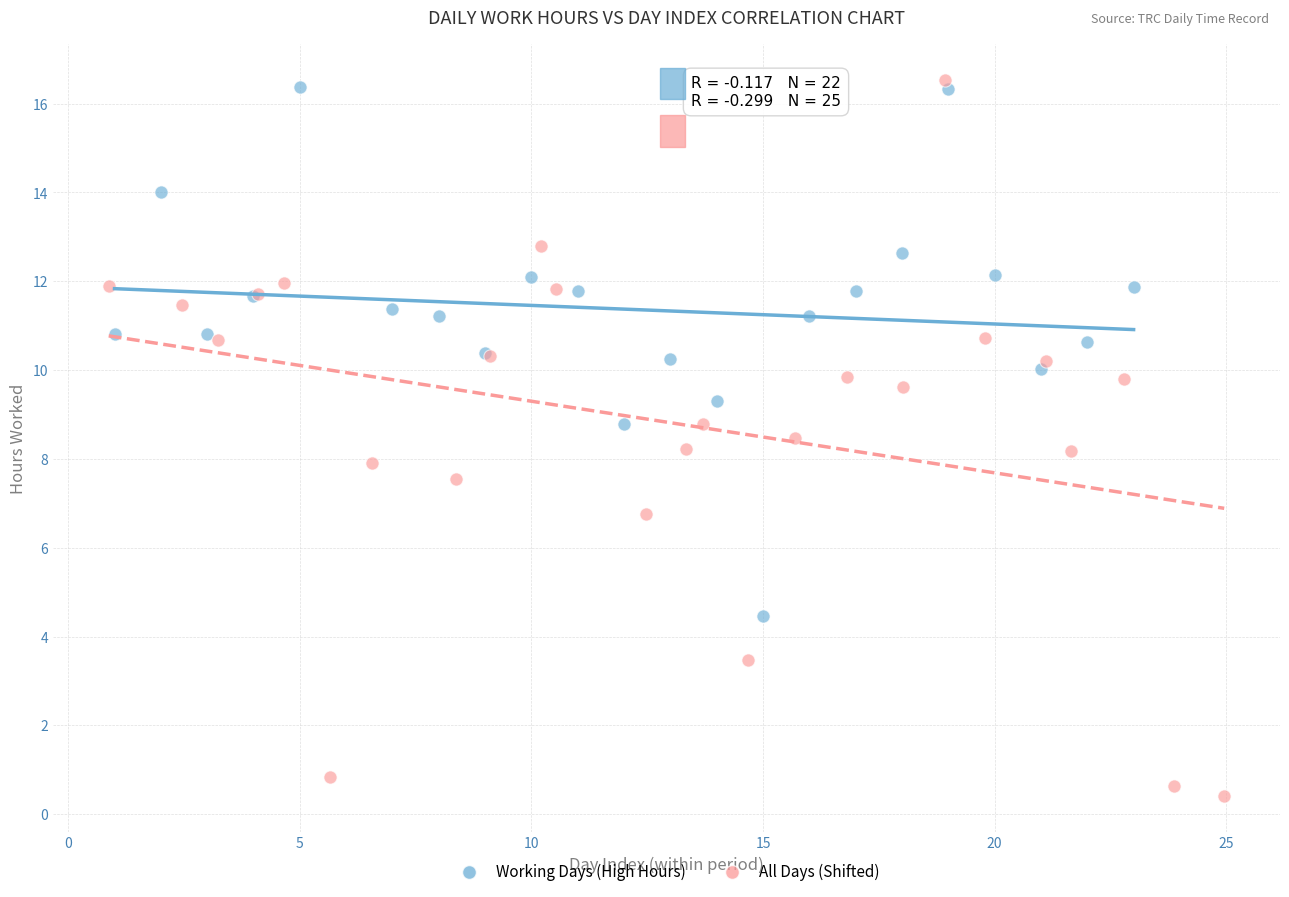

What are all the series names shown in the legend?

Working Days (High Hours), All Days (Shifted)